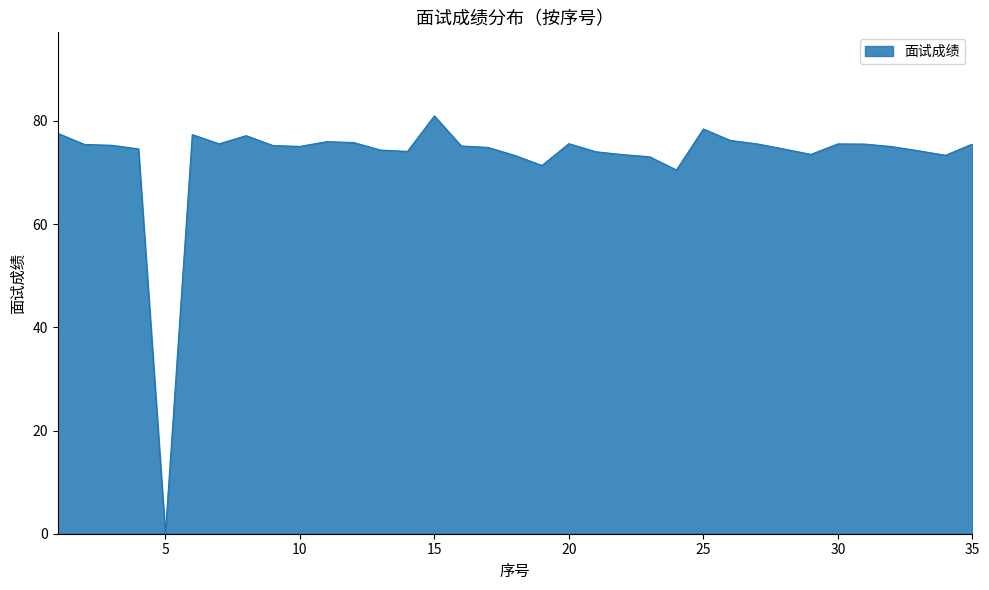

What is the difference between the maximum and minimum values?

81.0